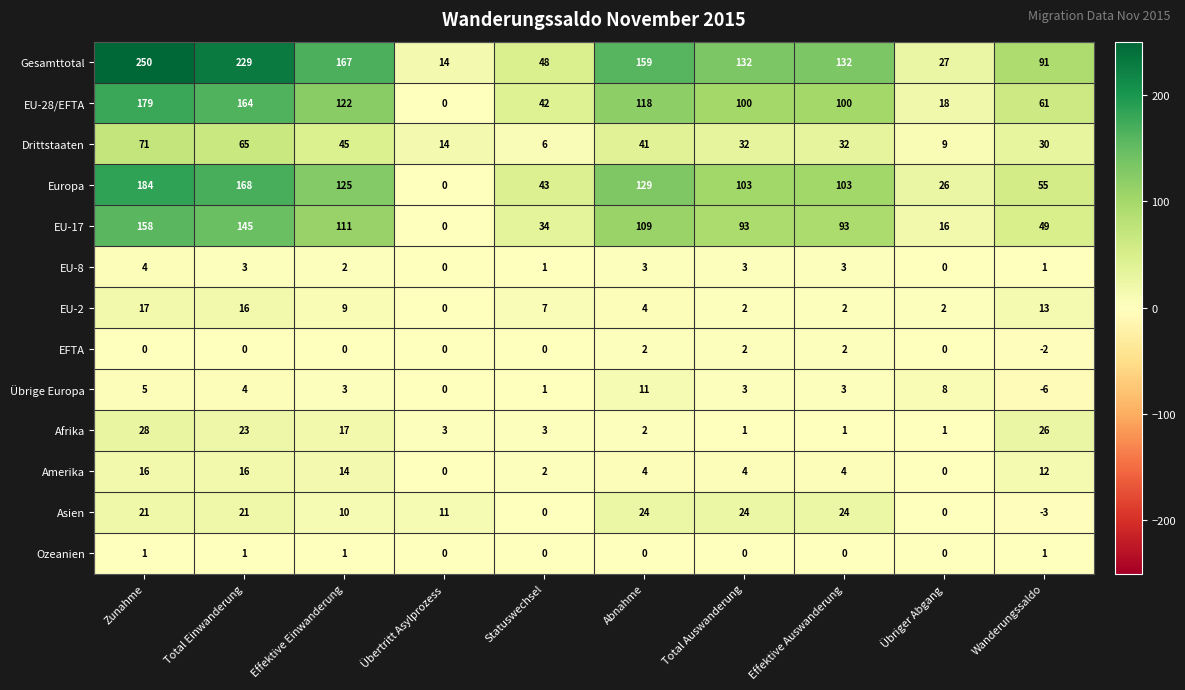

At how many categories does at least one series exceed 101?

6